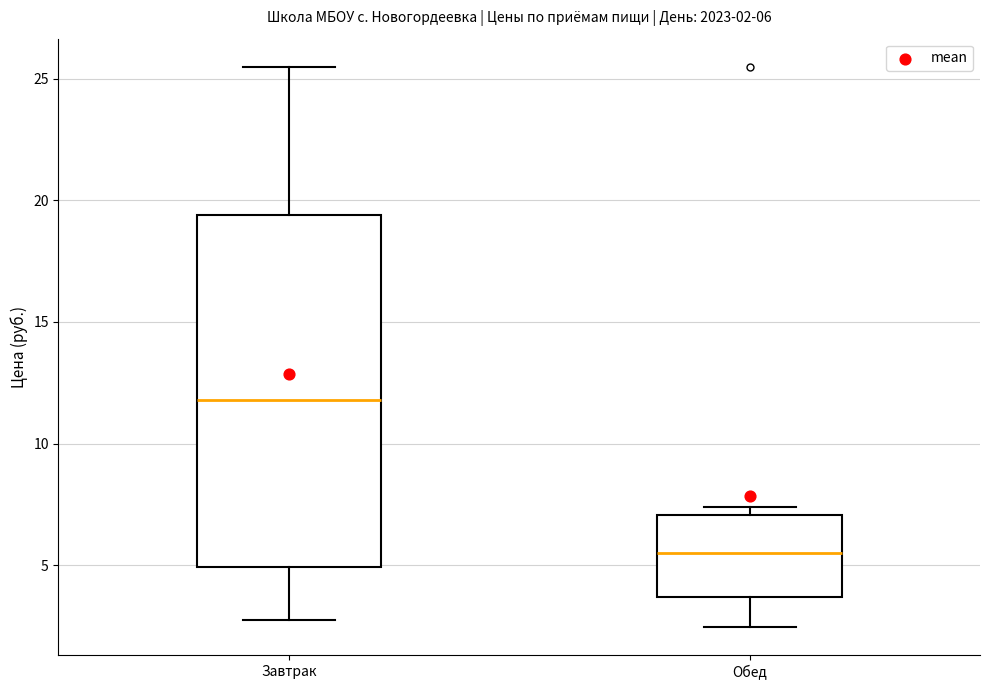

Which box's median line is the highest?

Завтрак